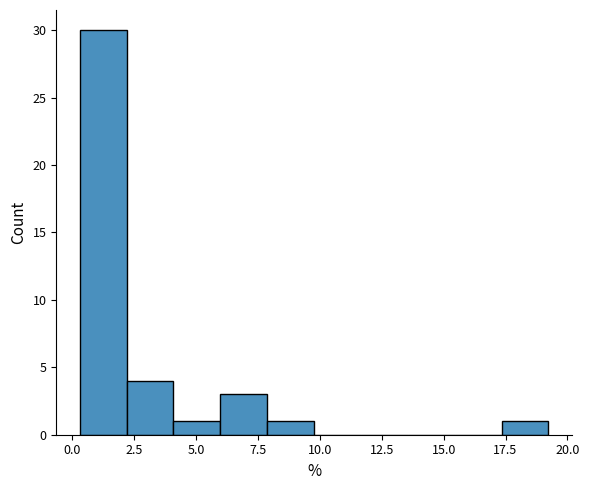

Read against the x-axis, roughly where is the centre of the tallest bar?

1.0